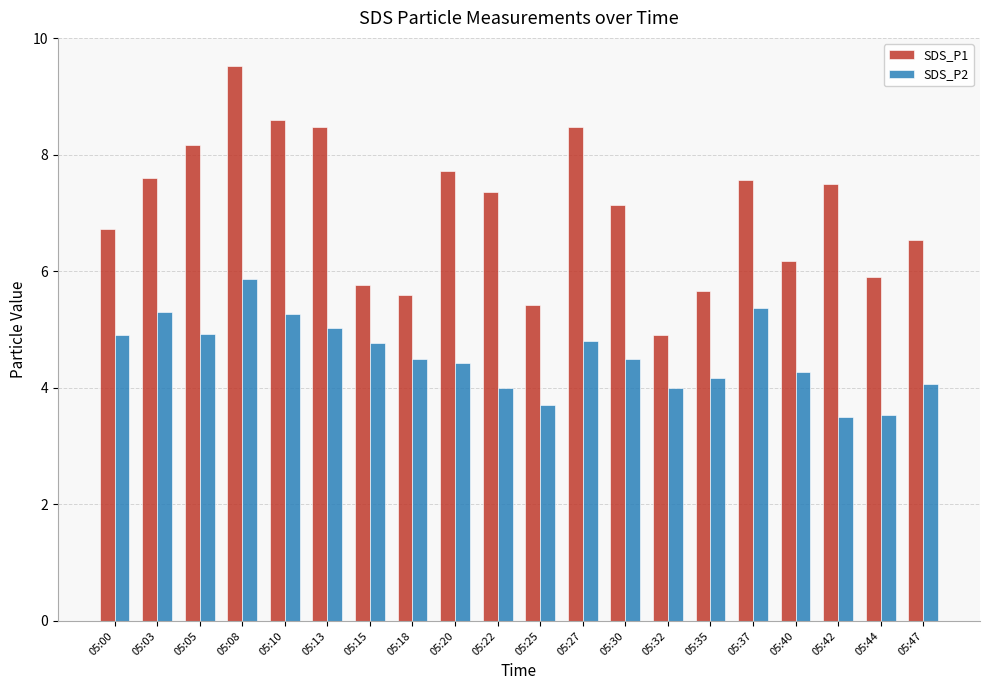

Which series changed the most between 05:08 and 05:35?

SDS_P1